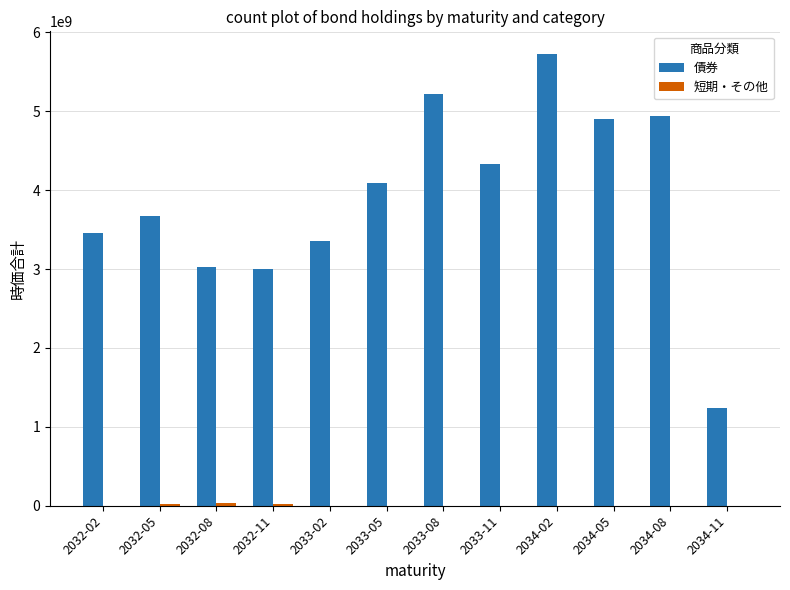

Count the number of data series in this chart.

2